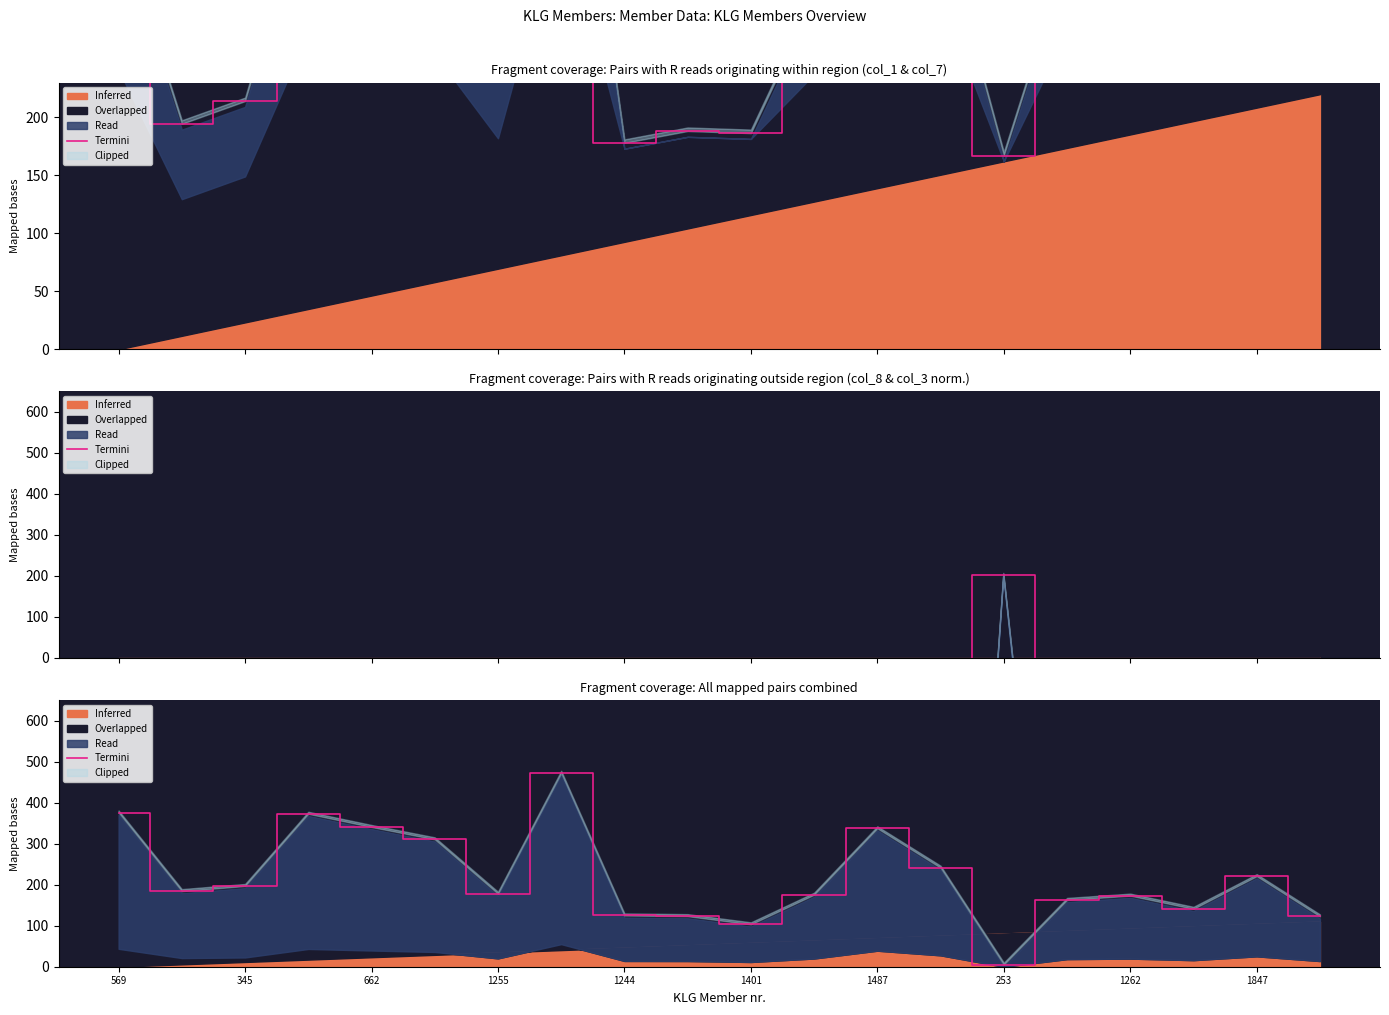

What is the ratio of the value at 1401 to the value at 345?

0.5